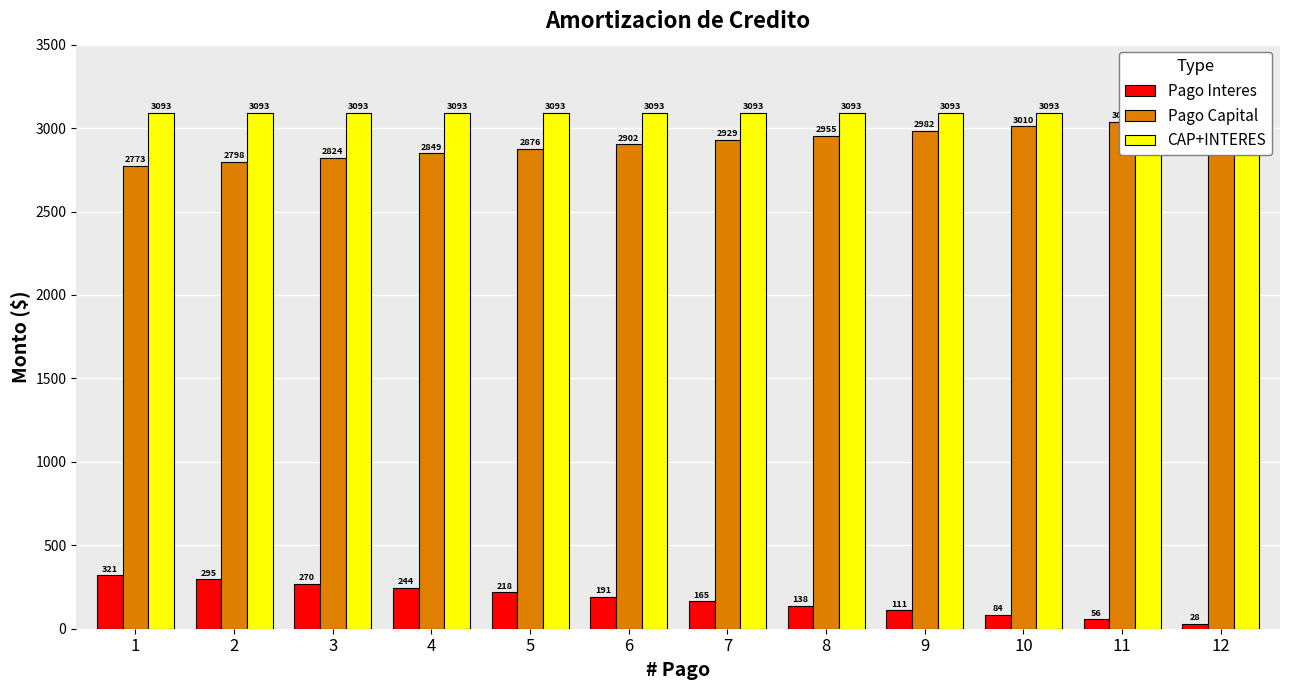

Which series has the widest spread of values?

Pago Capital